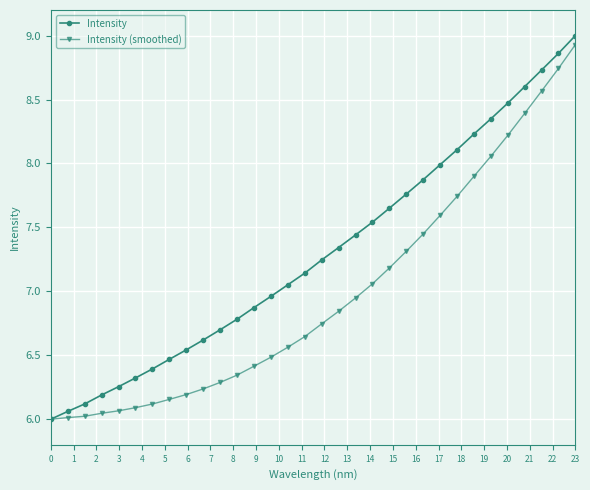

Which series has the largest total across all categories?

Intensity